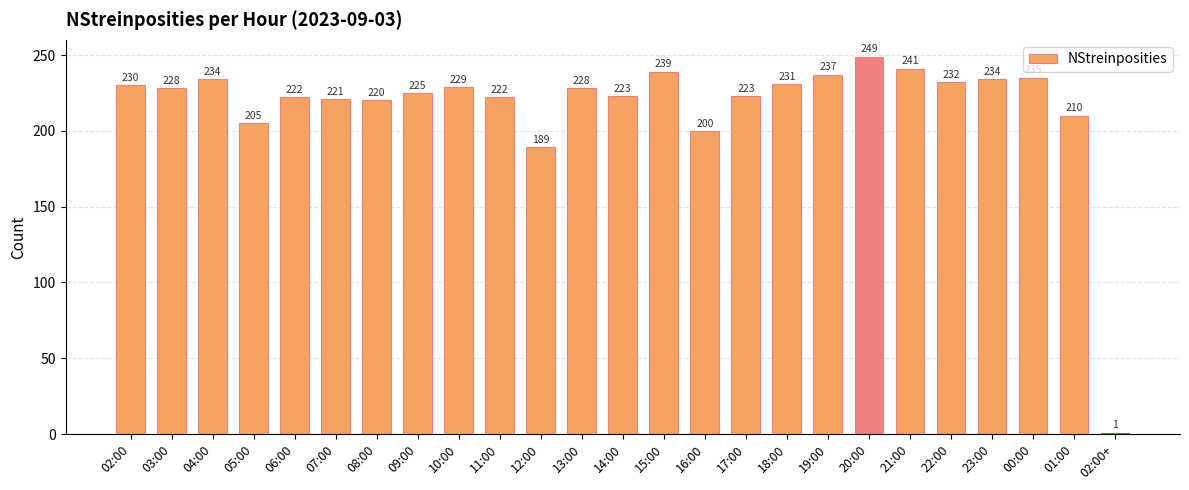

What is the sum of all values?

5408